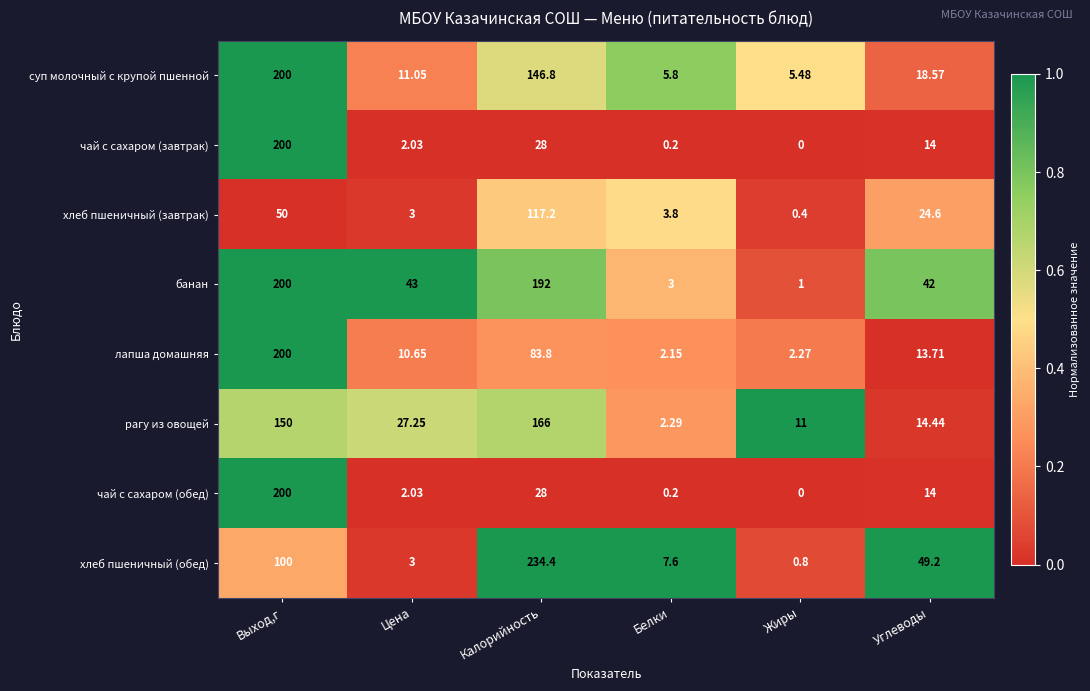

Where is хлеб пшеничный (завтрак) nearest to the value 58?

Выход,г